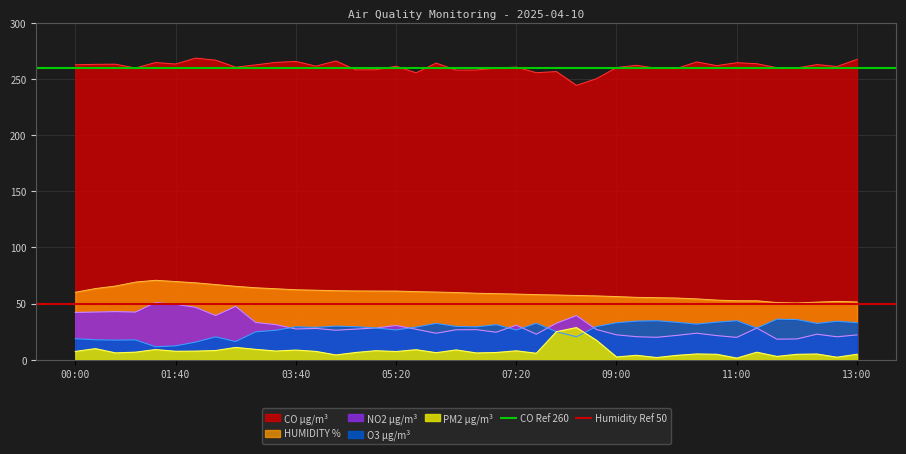

What is the average value of the Humidity Ref 50 series?

50